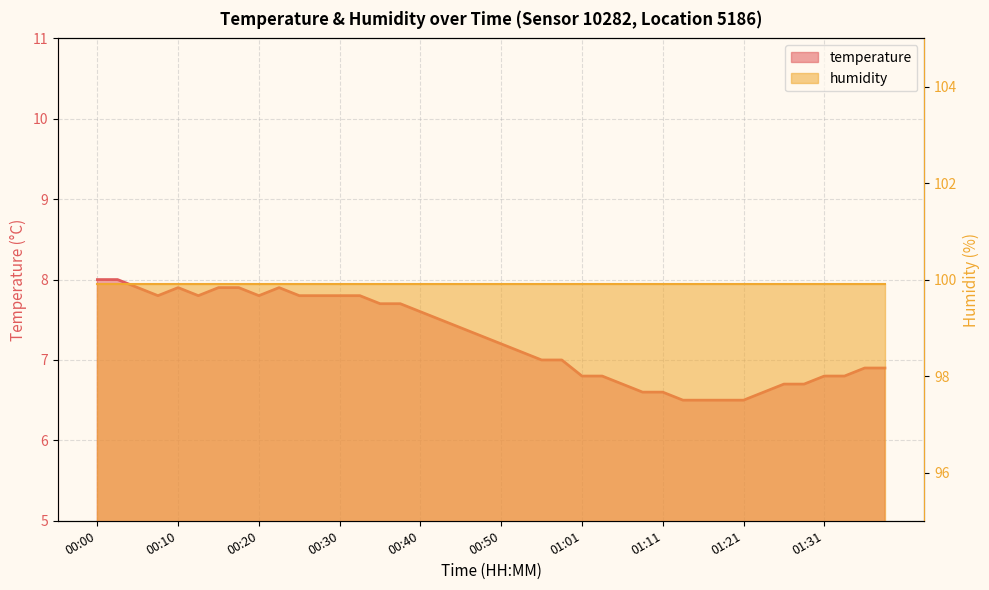

What position from the right is 00:12?

35